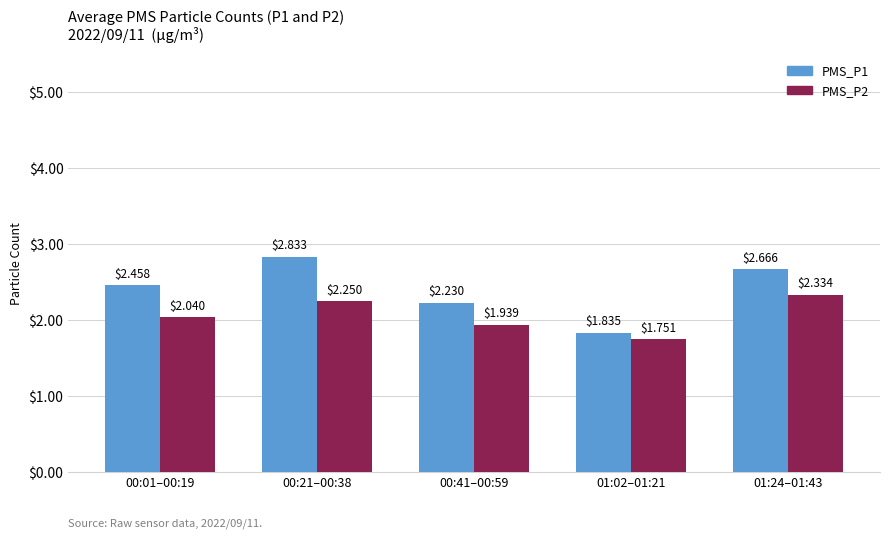

Which series has the widest spread of values?

PMS_P1